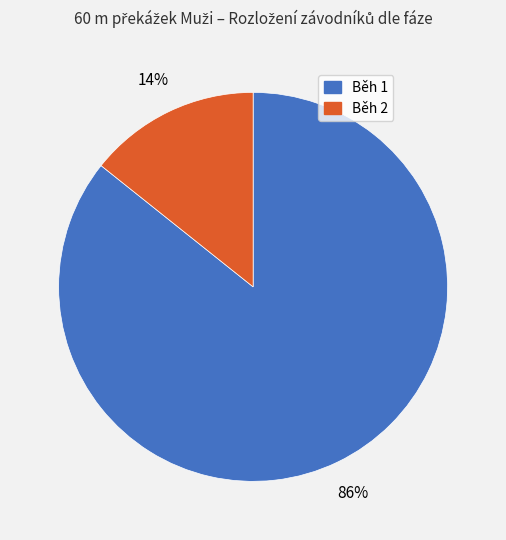

Approximately how many times larger is the value at Běh 2 compared to Běh 1?

0.2